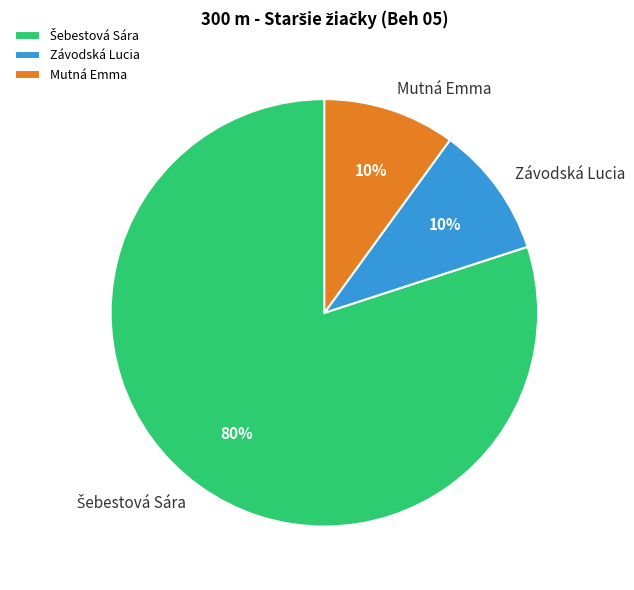

What percentage is the Závodská Lucia slice, to the nearest percent?

10%